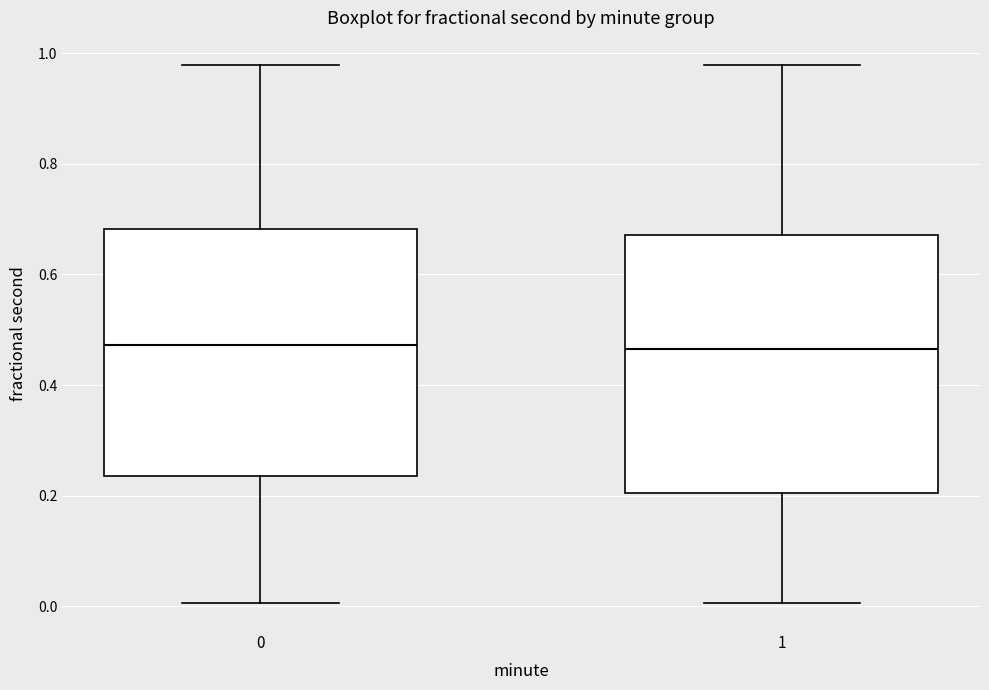

Where is the lower edge of the box at x = 0 on the y-axis? The values are not printed on the chart, so give them approximately, as read against the axis.

0.24